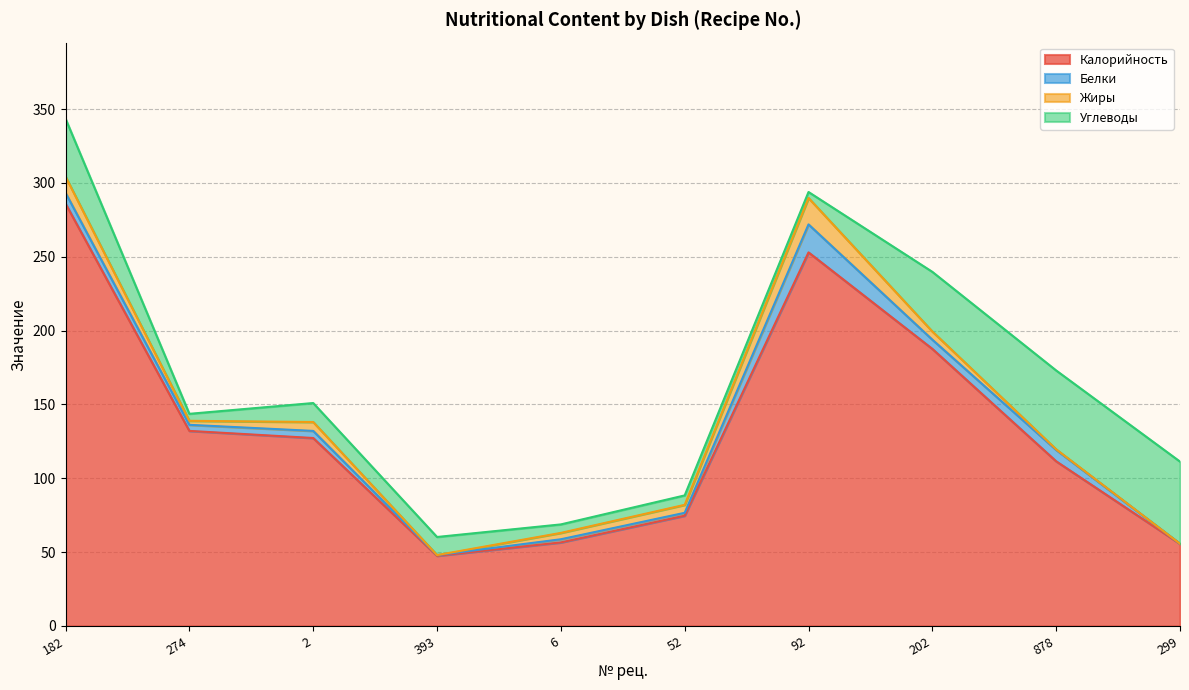

At which label does Калорийность reach its minimum?

393